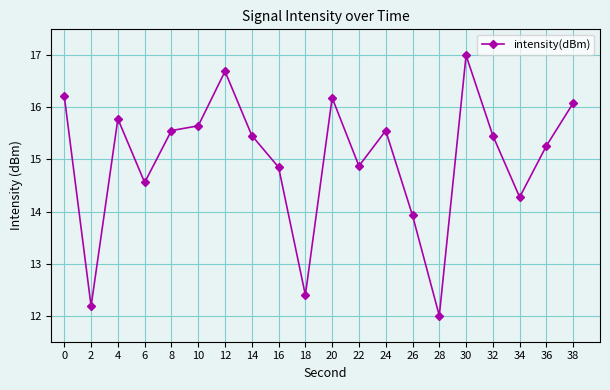

The chart shows a value of 5.4 at 12. True or false?

False